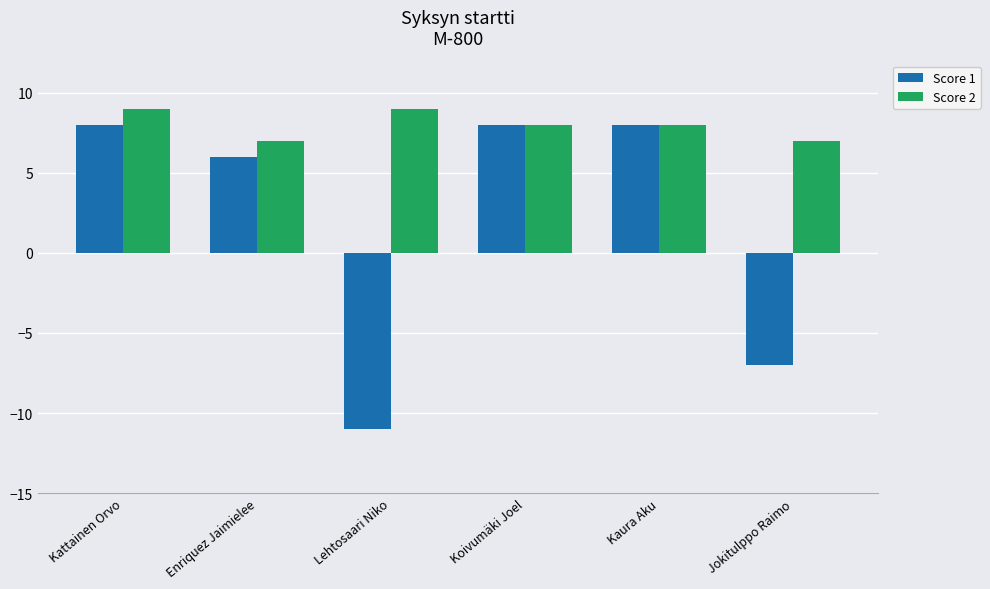

At how many categories does at least one series exceed 0?

6